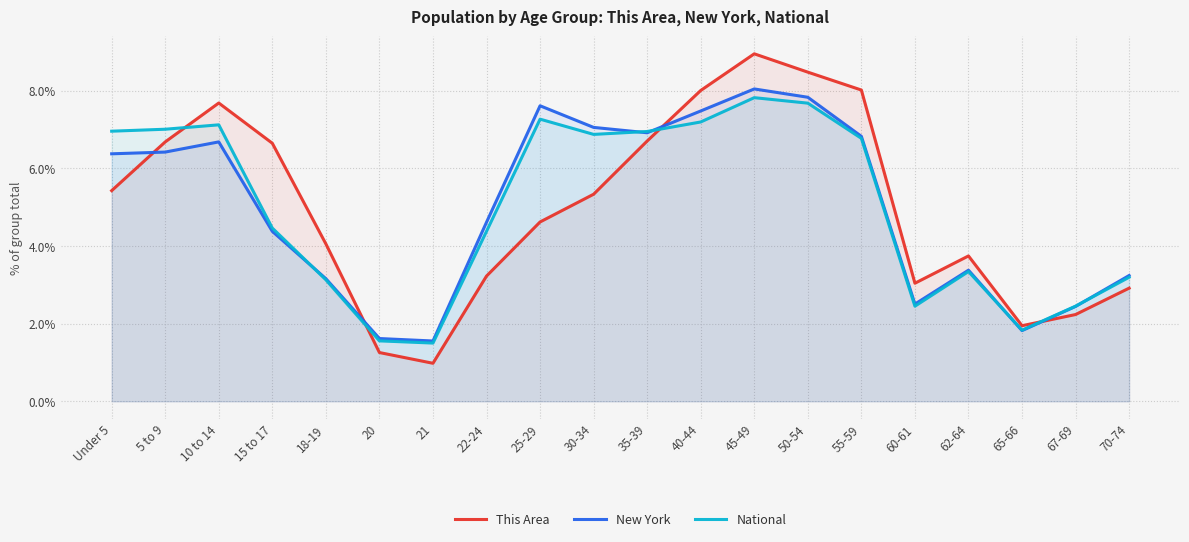

What is the spread (max minus min) of values at 50-54?

0.8